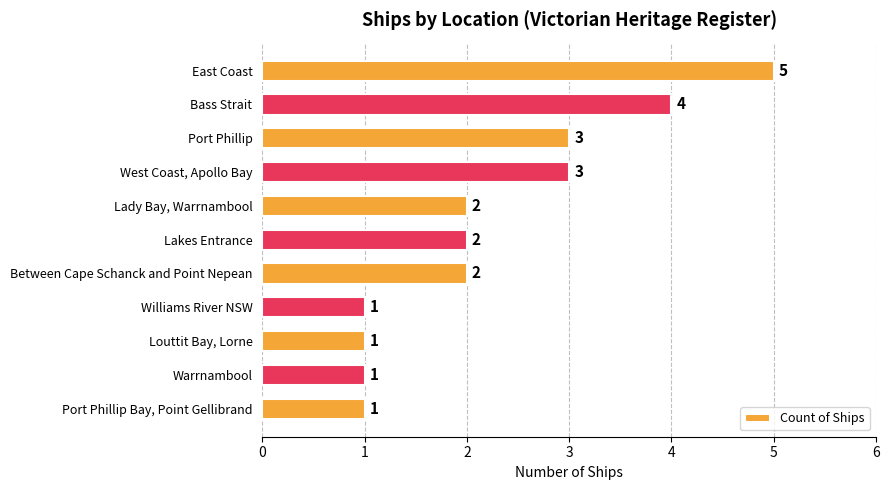

How many values are between 1 and 3?

9